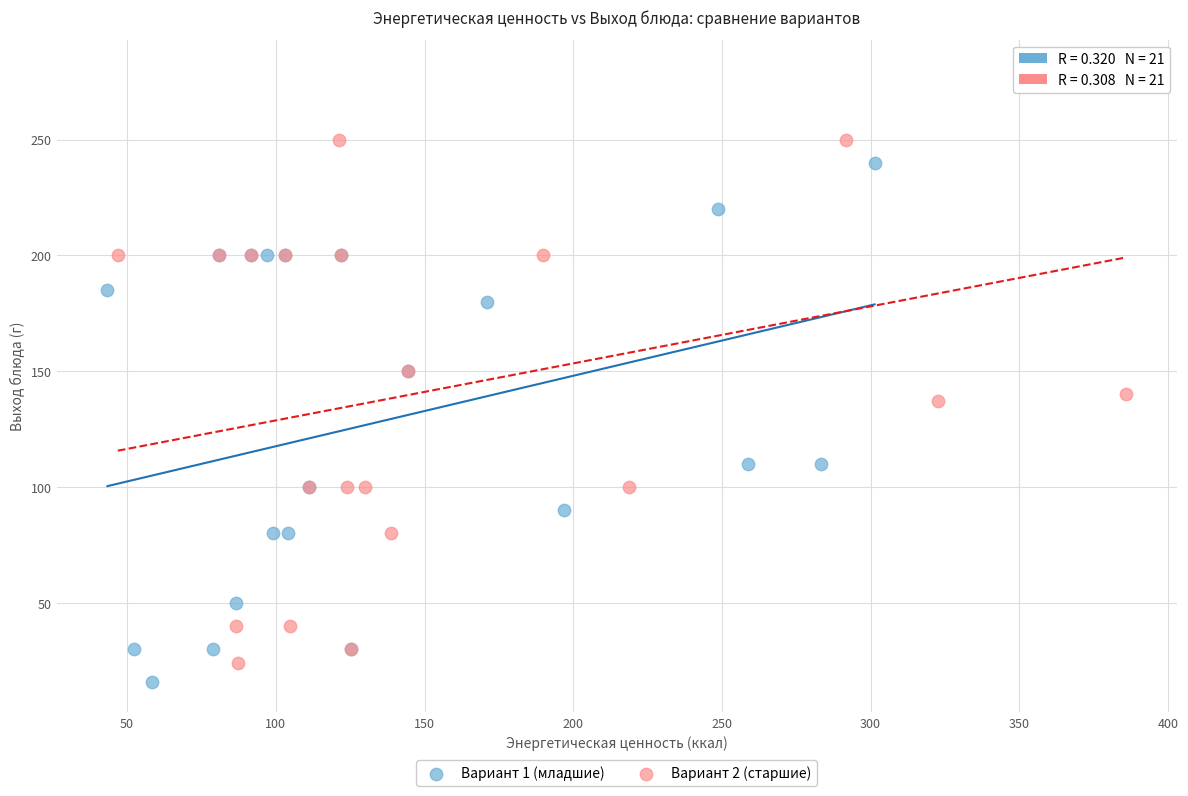

What are all the series names shown in the legend?

Вариант 1 (младшие), Вариант 2 (старшие)